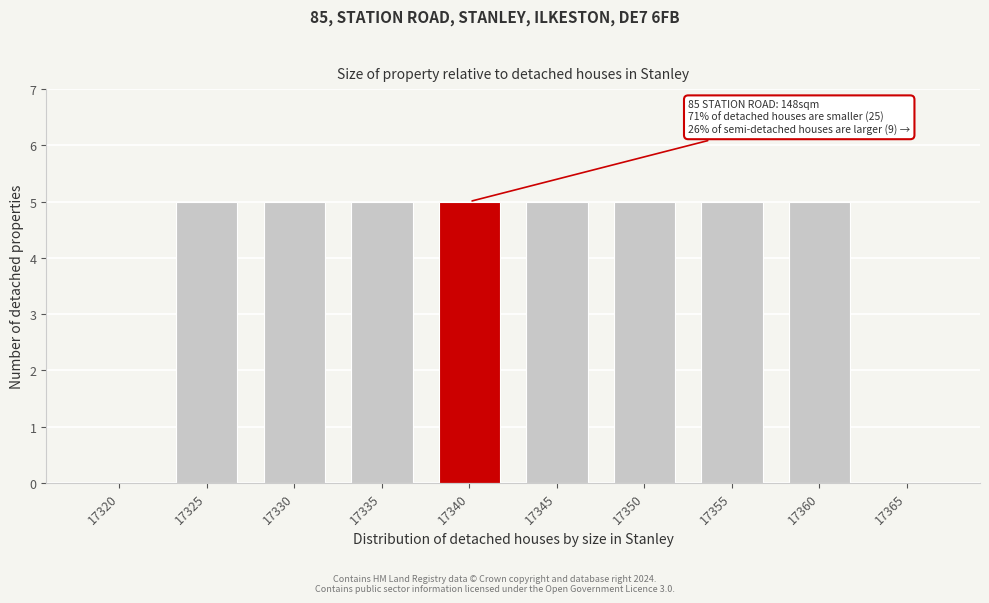

Reading left to right, transcribe all the data shown in this chart.

17320=0	17325=5	17330=5	17335=5	17340=5	17345=5	17350=5	17355=5	17360=5	17365=0